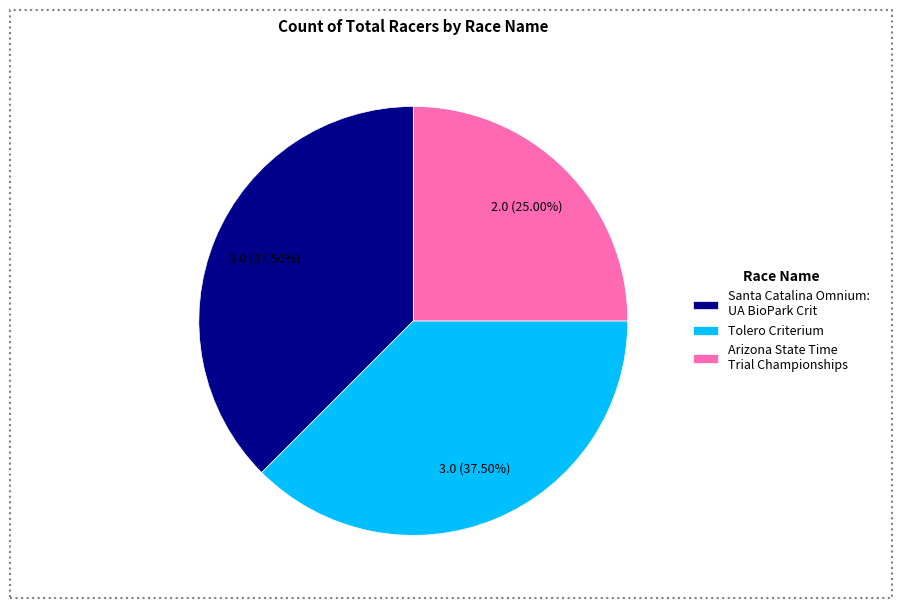

Does Arizona State Time Trial Championships represent more than half of the total?

No